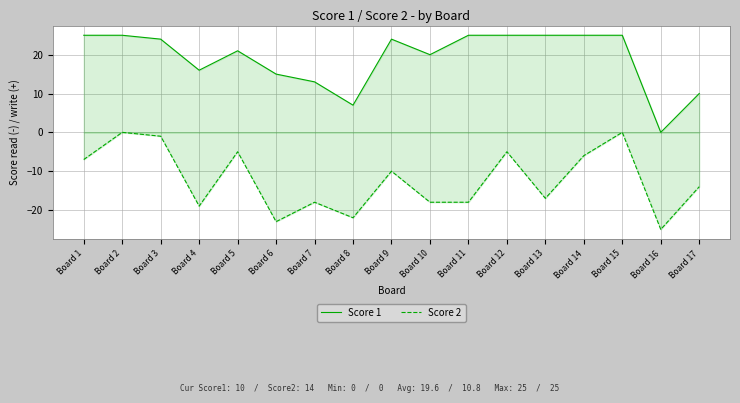

The value of Score 1 at Board 5 is 21. True or false?

True